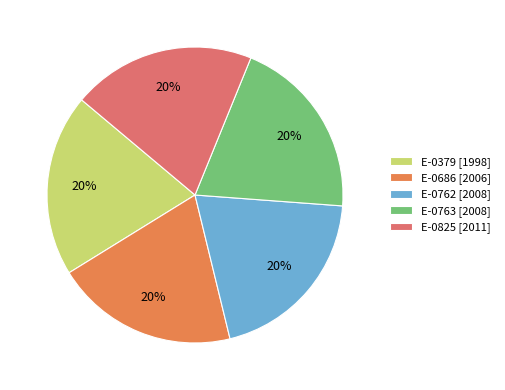

How many segments does this pie chart have?

5